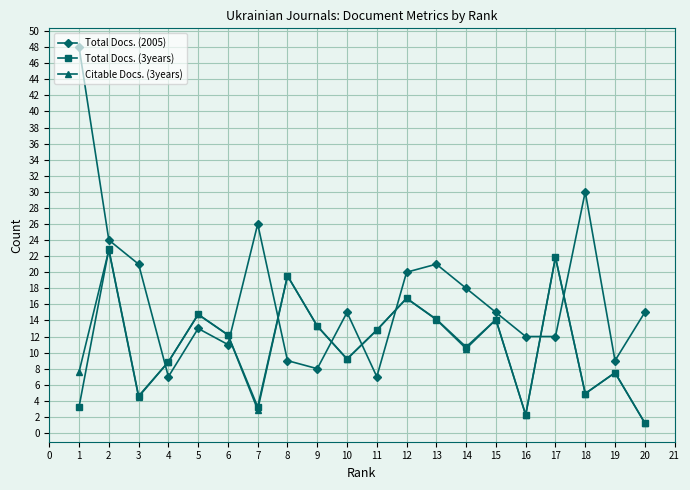

The Citable Docs. (3years) series shows 9.2 at 10. True or false?

True